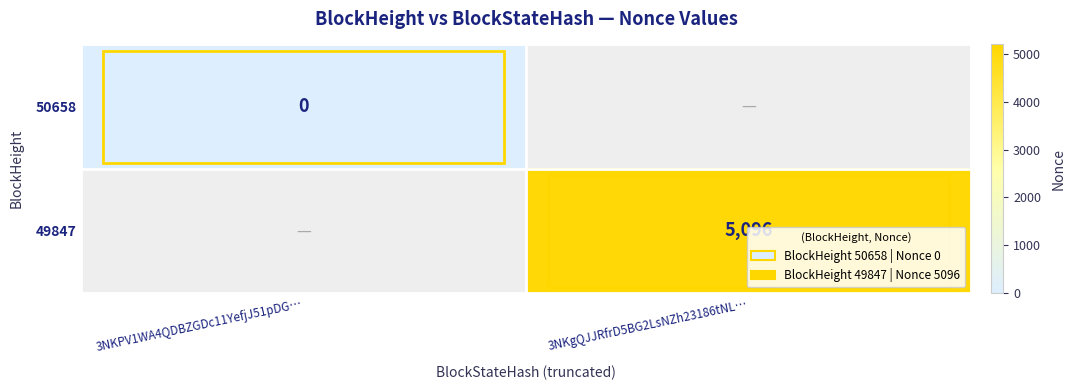

True or false: 49847 has a value of 3505 at 3NKgQJJRfrD5BG2LsNZh23186tNL….

False